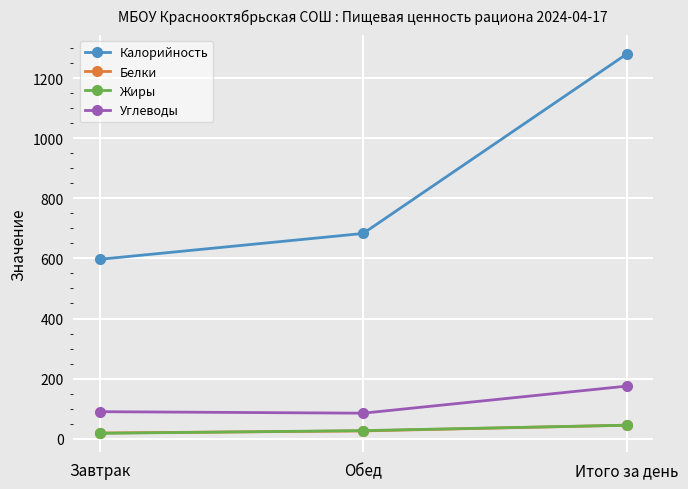

What is the highest value of the Жиры series?

45